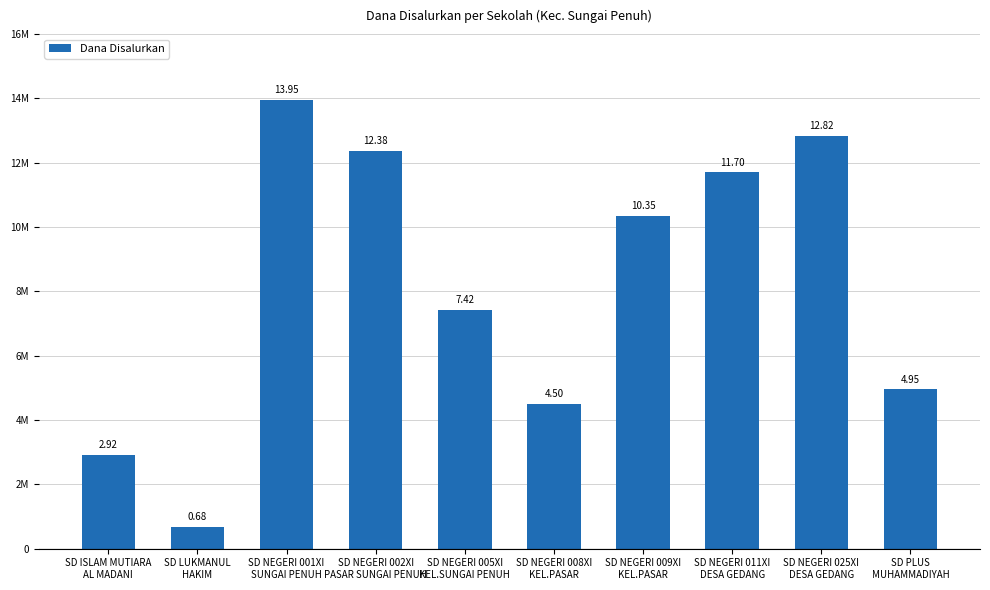

What is the sum of the values at SD NEGERI 025XI
DESA GEDANG and SD NEGERI 001XI
SUNGAI PENUH?

26775000